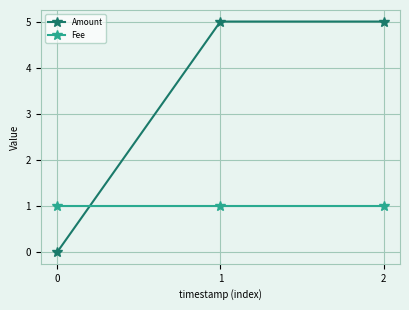

Reading left to right, what are all the values shown in this chart?

Amount: 0	5	5
Fee: 1	1	1